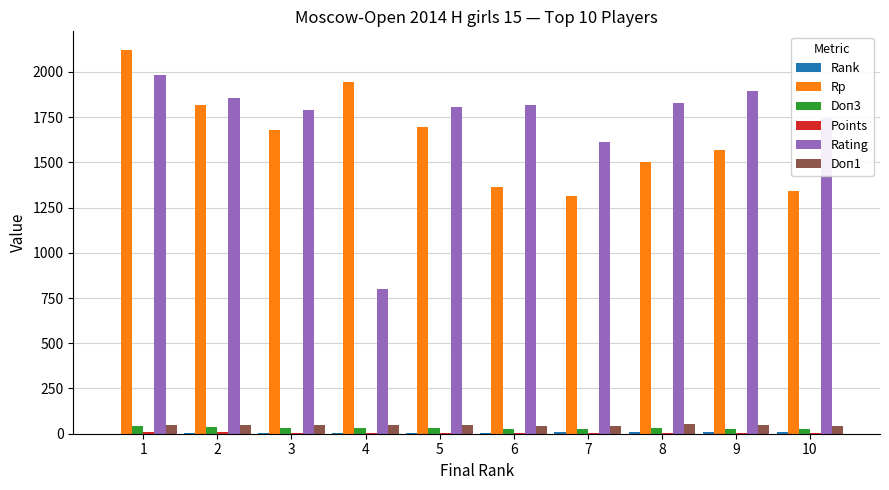

Which series changed the most between 6 and 7?

Rating